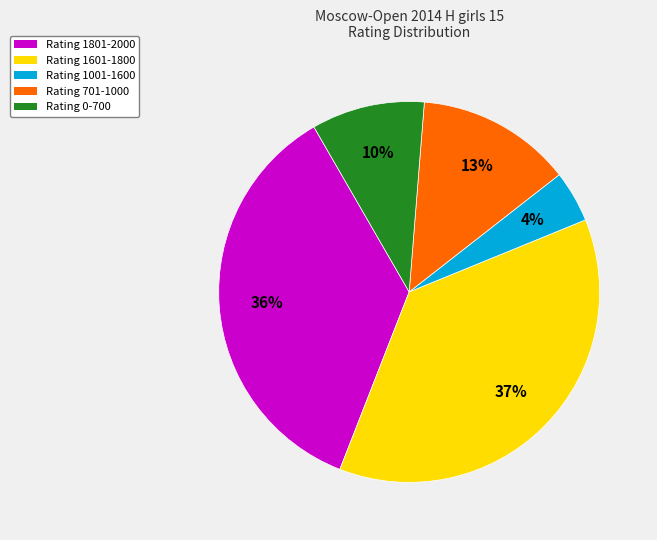

Is there a majority slice in this chart?

No